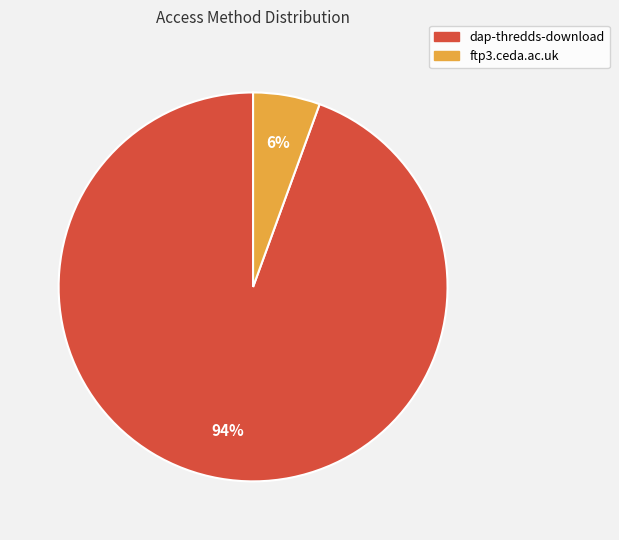

Rank the categories by value from highest to lowest.

dap-thredds-download, ftp3.ceda.ac.uk